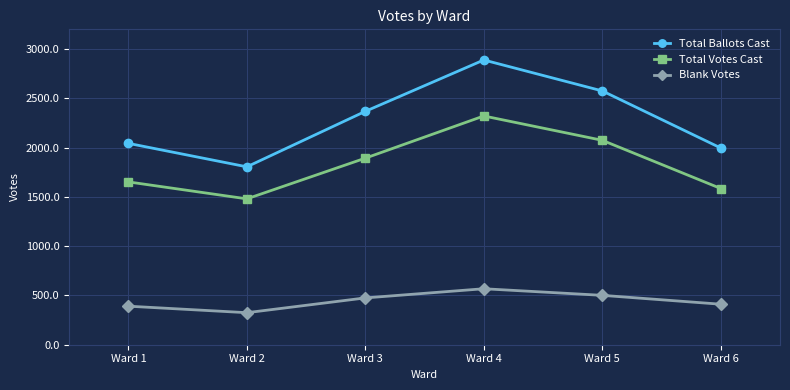

Between Ward 1 and Ward 2, which series saw the biggest shift?

Total Ballots Cast